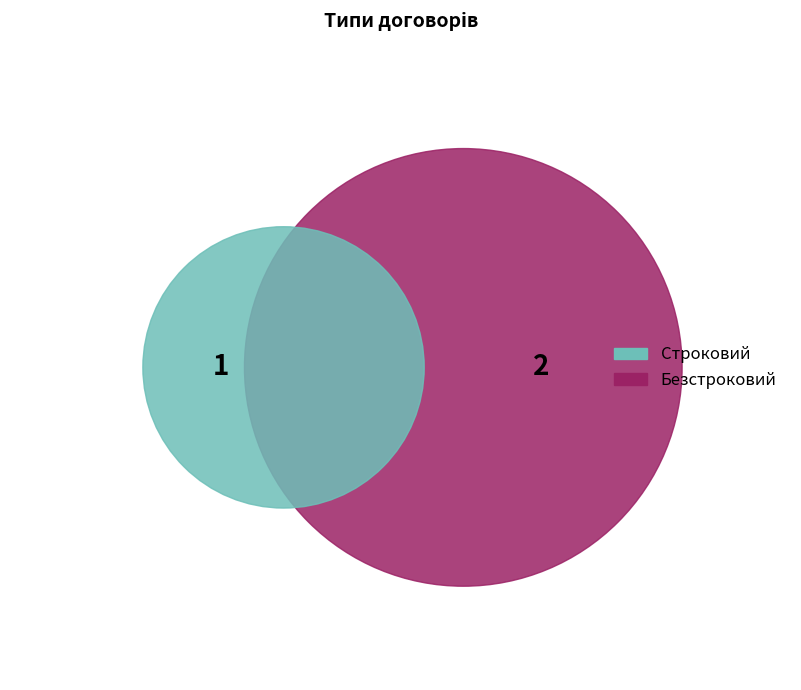

What is the change in value from Строковий to Безстроковий?

+1